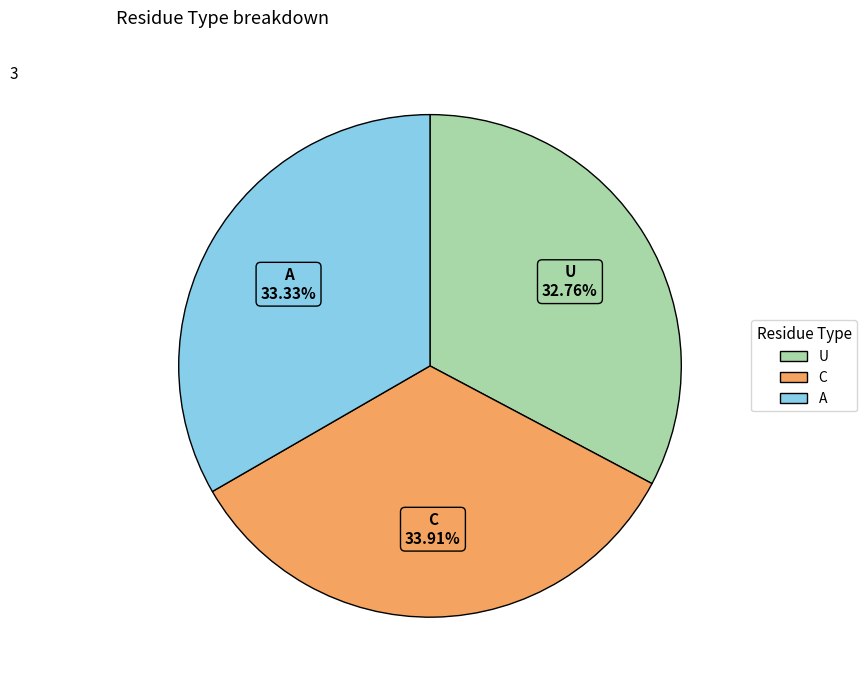

True or false: U accounts for 27% of the total.

False